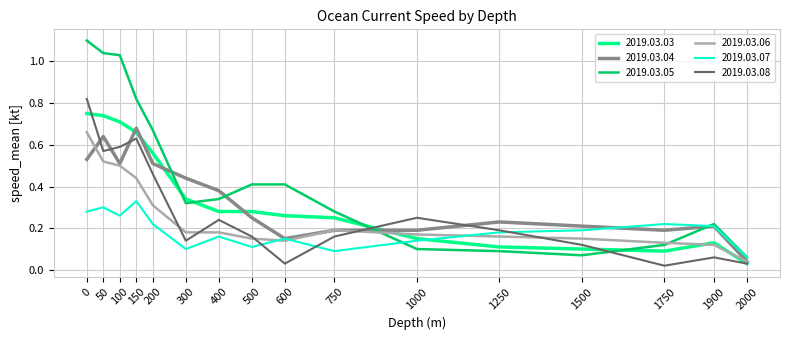

True or false: 2019.03.04 and 2019.03.05 intersect in this chart.

True